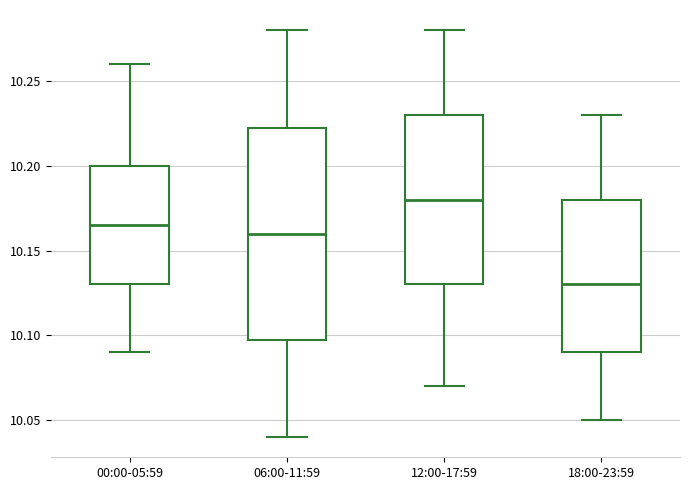

Which box's median line is the lowest?

18:00-23:59